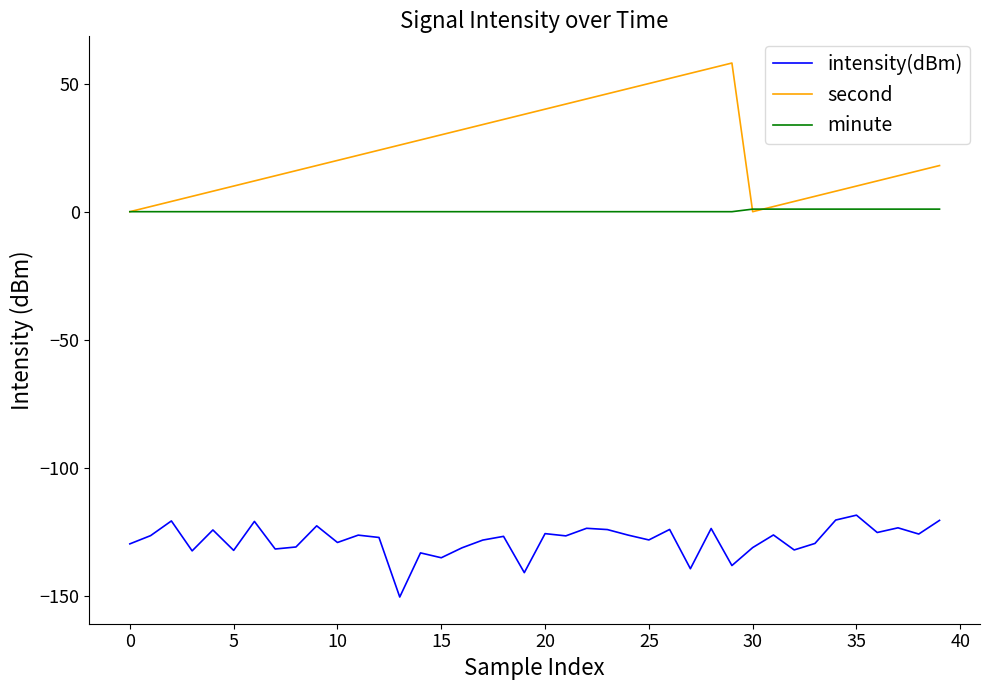

True or false: second and intensity(dBm) cross at least once.

False